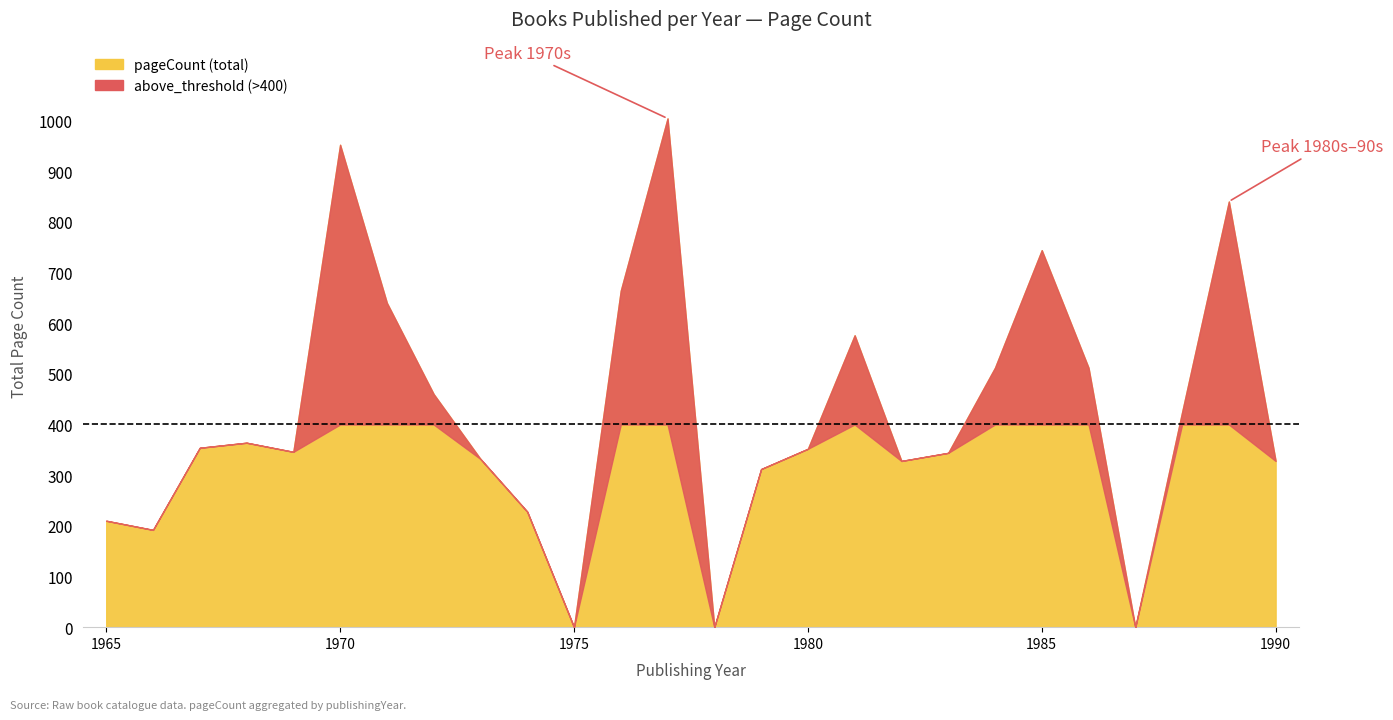

How many data points in pageCount are above 354?

12